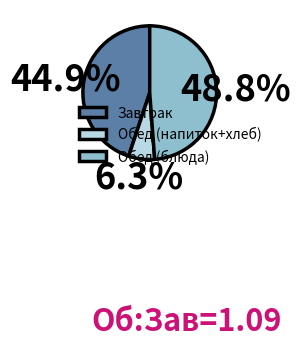

To the nearest percent, what is the average slice percentage?

33%